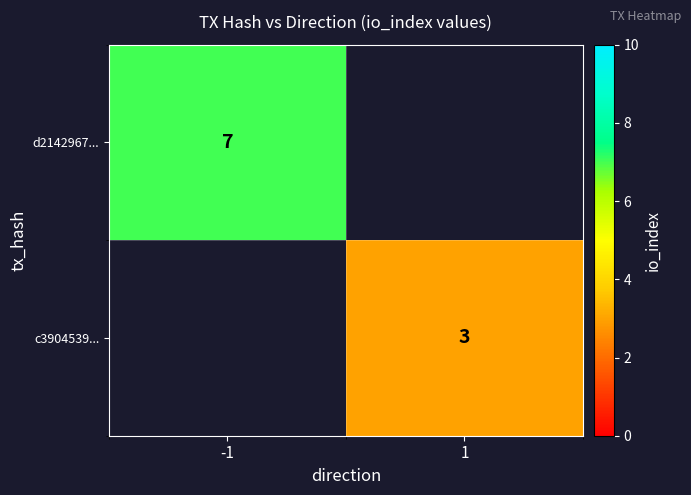

What is the greatest value displayed?

7.0